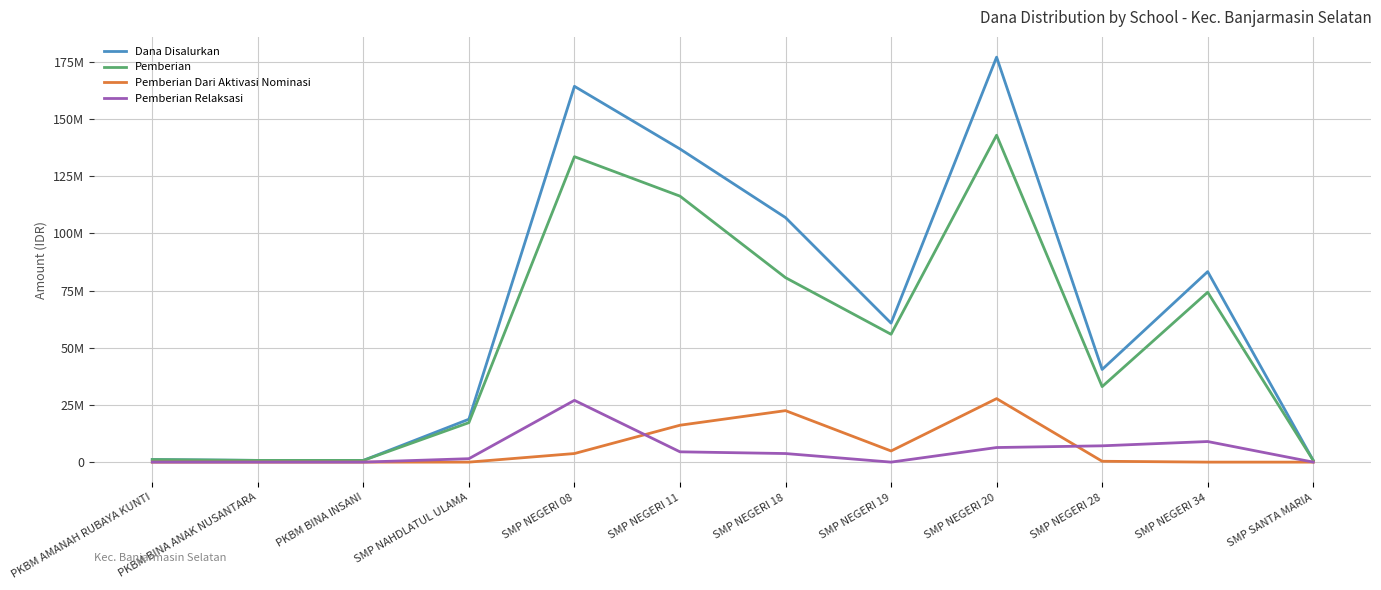

What is the value of the Dana Disalurkan point at the 1st from the left?

1125000